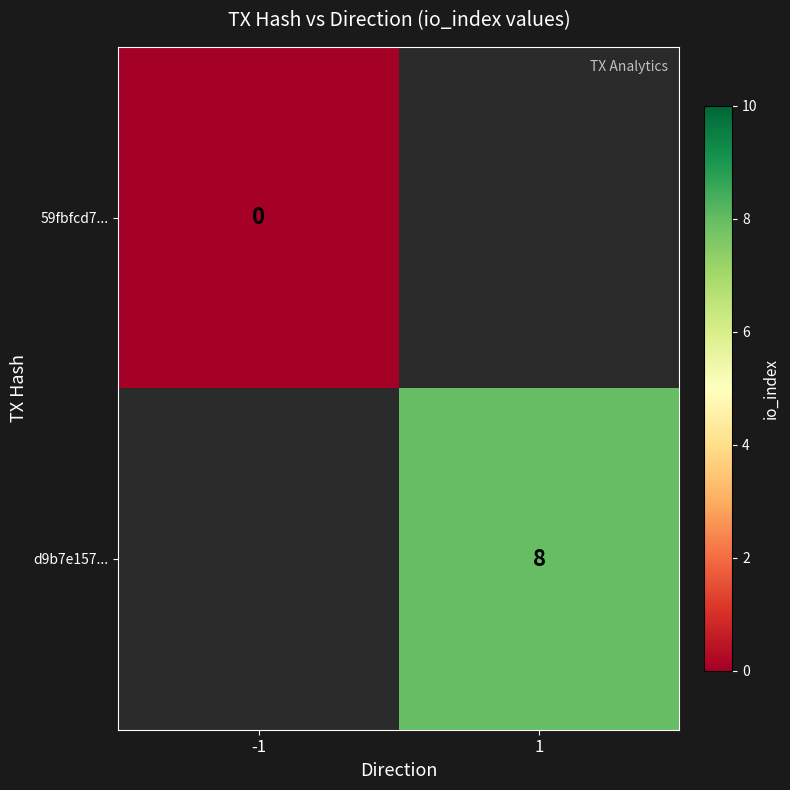

At how many categories does at least one series exceed 7?

1